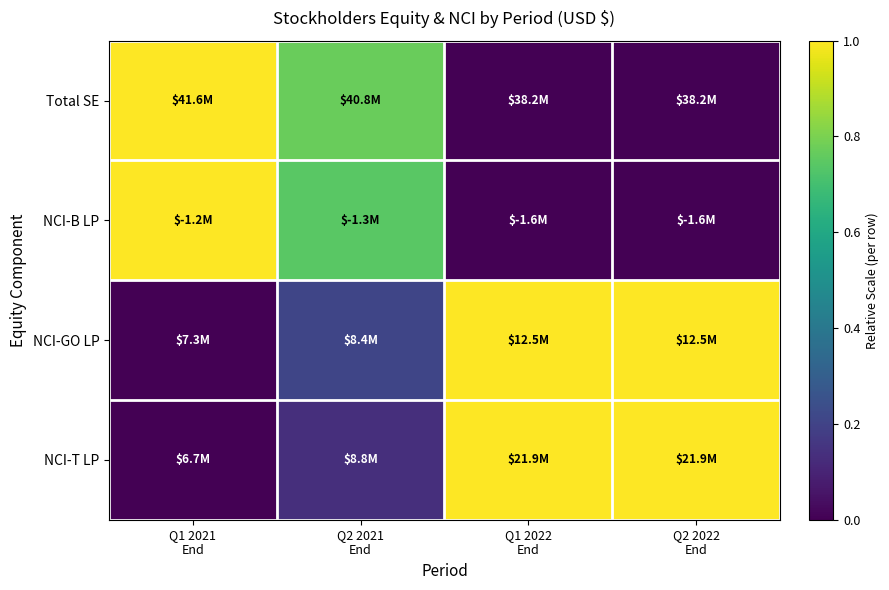

What is the difference between the highest and lowest values at Q2 2022
End?

1.0